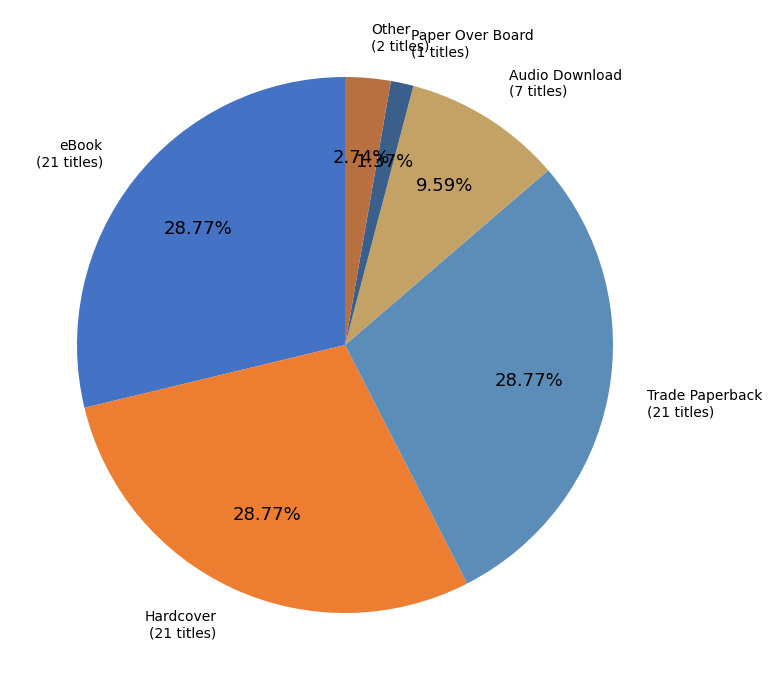

Do Hardcover and eBook together represent more than half of the pie?

Yes